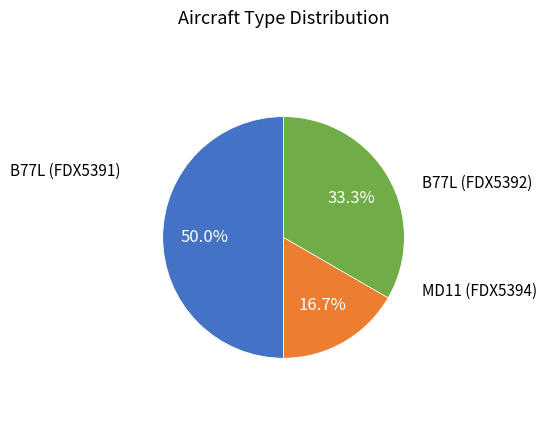

Rank the categories by value from lowest to highest.

MD11 (FDX5394), B77L (FDX5392), B77L (FDX5391)